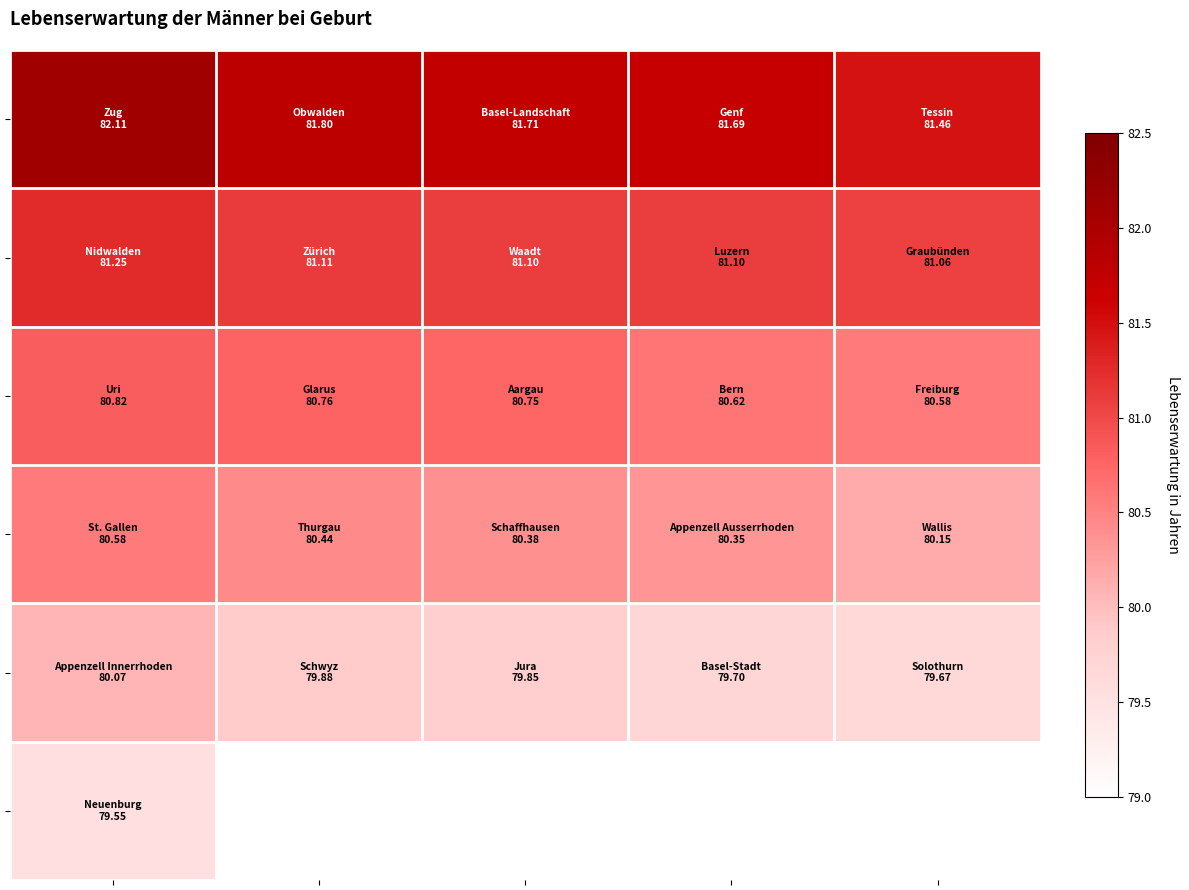

What is the greatest value displayed?

82.1